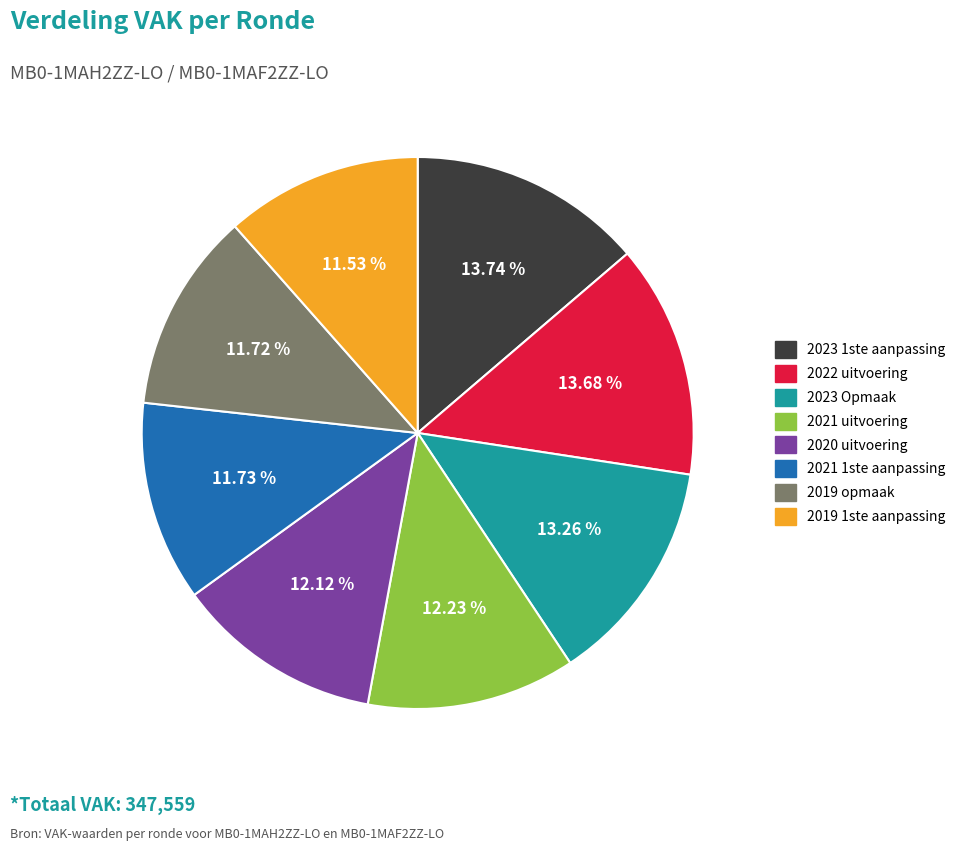

How many slices are in this pie chart?

8